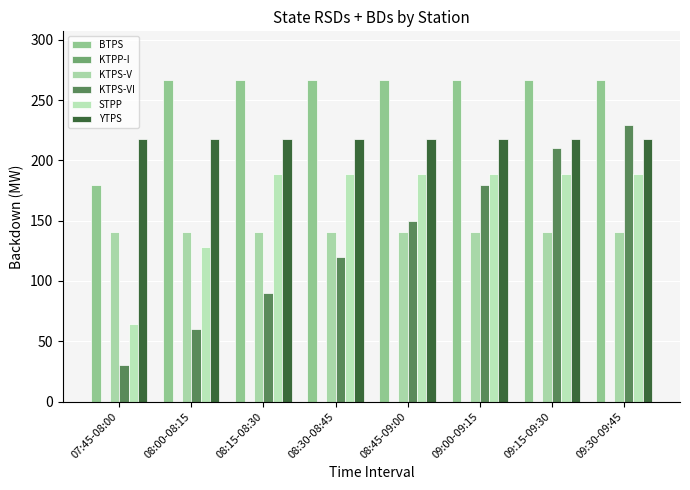

At which label is BTPS closest to 223?

07:45-08:00